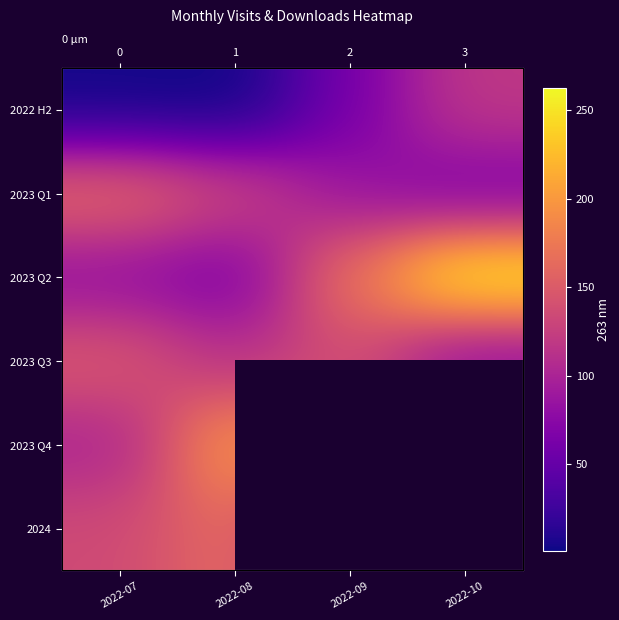

Count the number of data series in this chart.

6